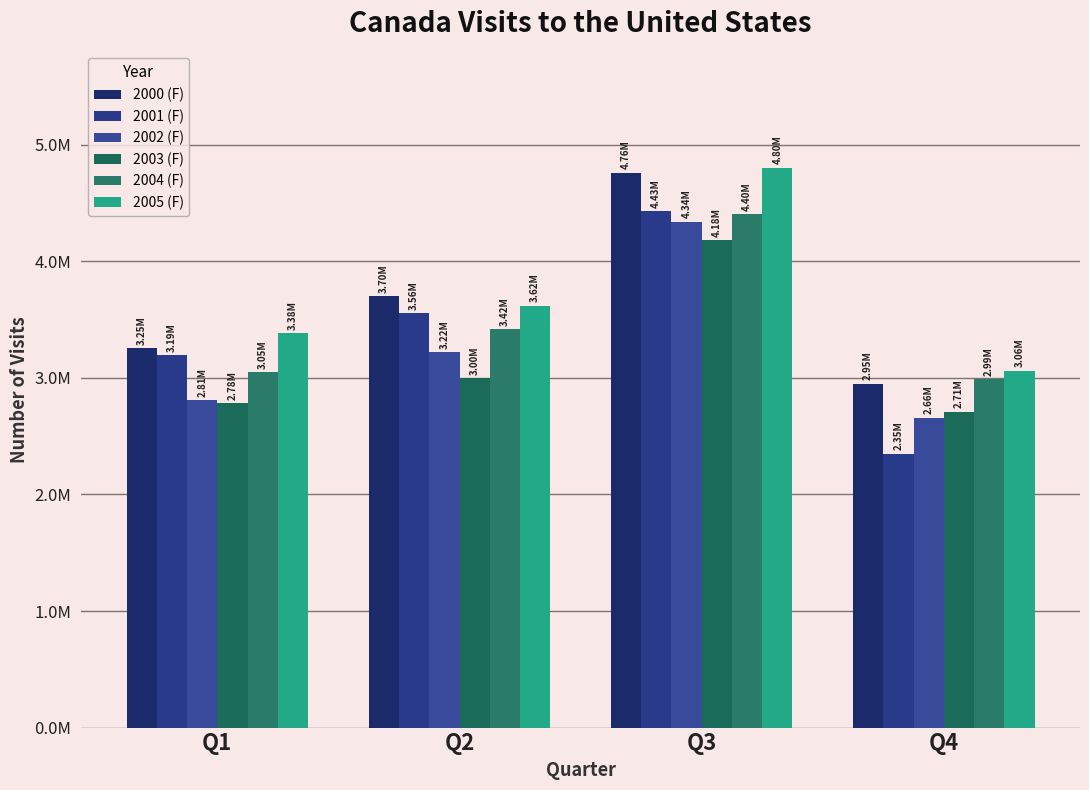

What is the value of the 2005 (F) bar at the 2nd from the left?

3617327